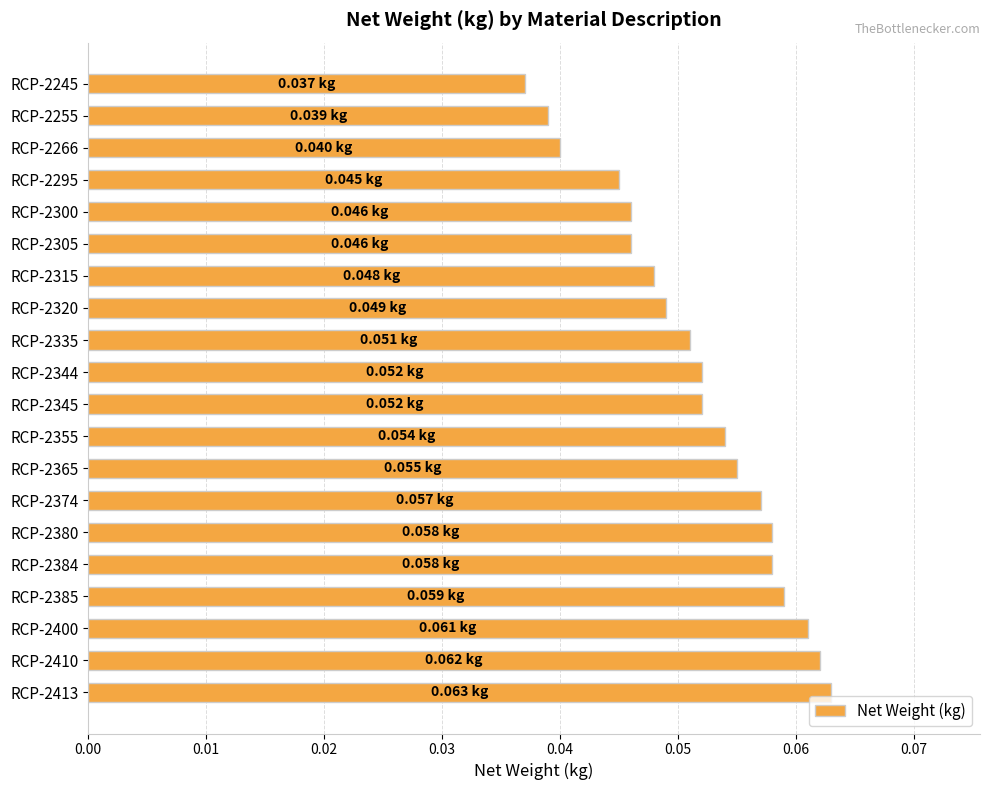

What is the sum of all values?

1.0